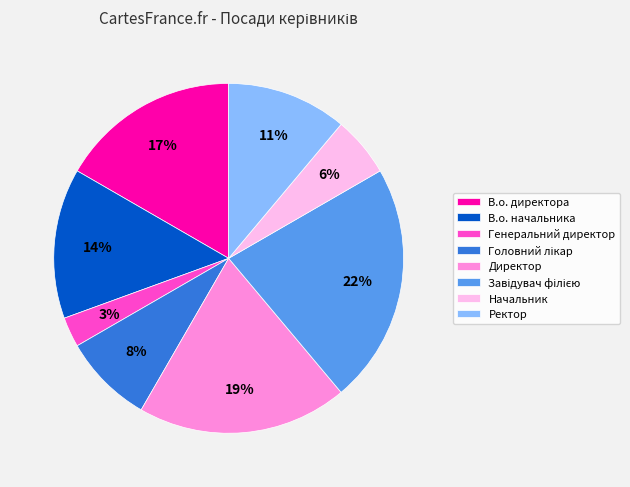

To the nearest percent, what percentage of the pie is В.о. начальника?

14%